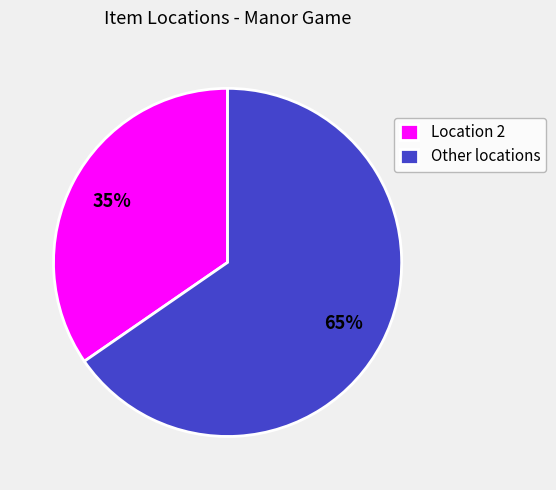

True or false: Other locations accounts for 55% of the total.

False